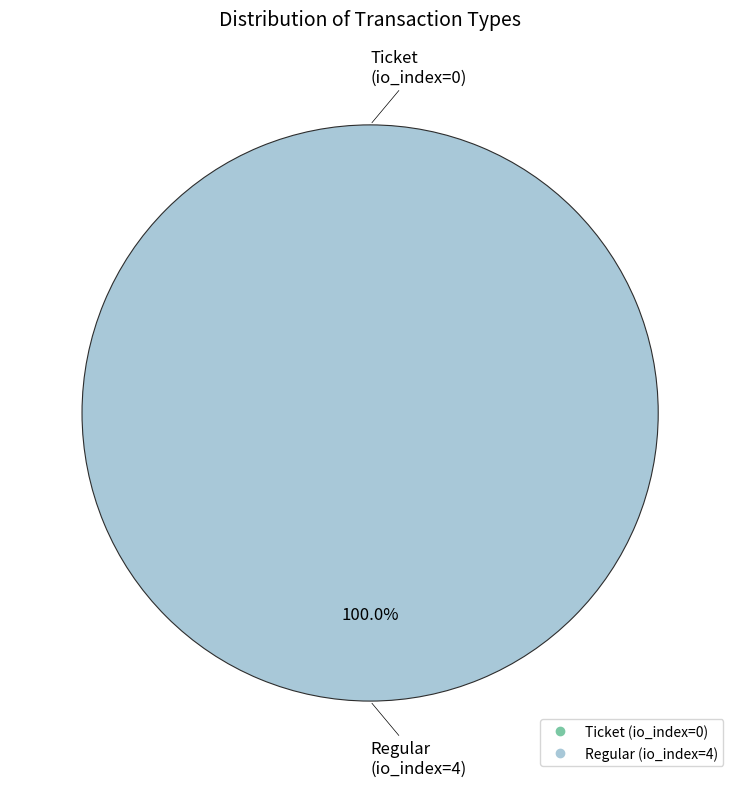

How many slices are in this pie chart?

2